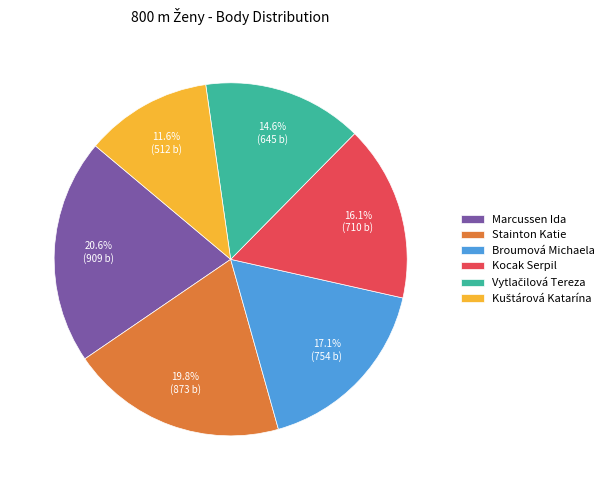

Which slice is the largest?

Marcussen Ida